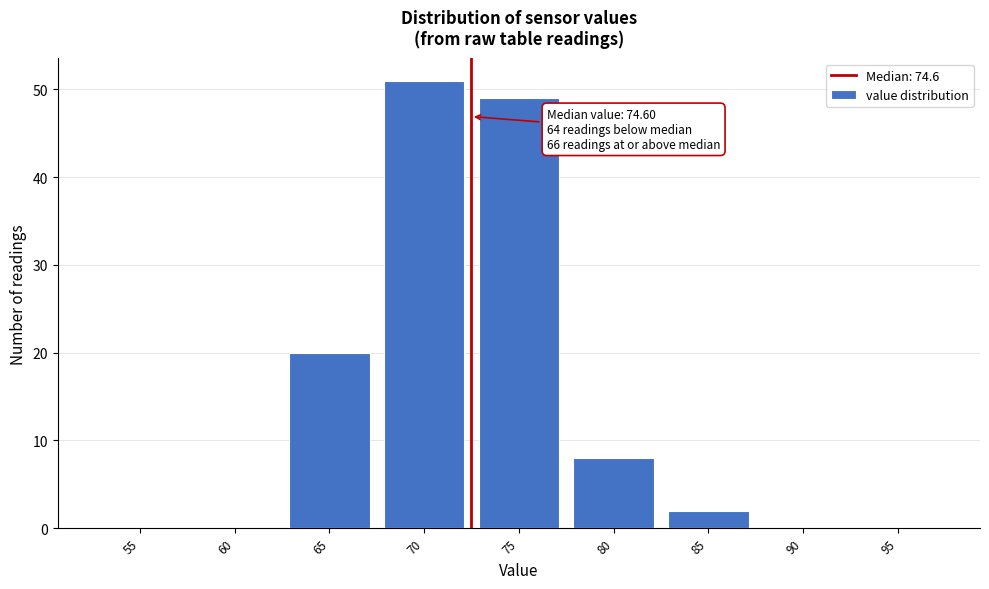

Reading left to right, transcribe all the data shown in this chart.

55=0	60=0	65=20	70=51	75=49	80=8	85=2	90=0	95=0